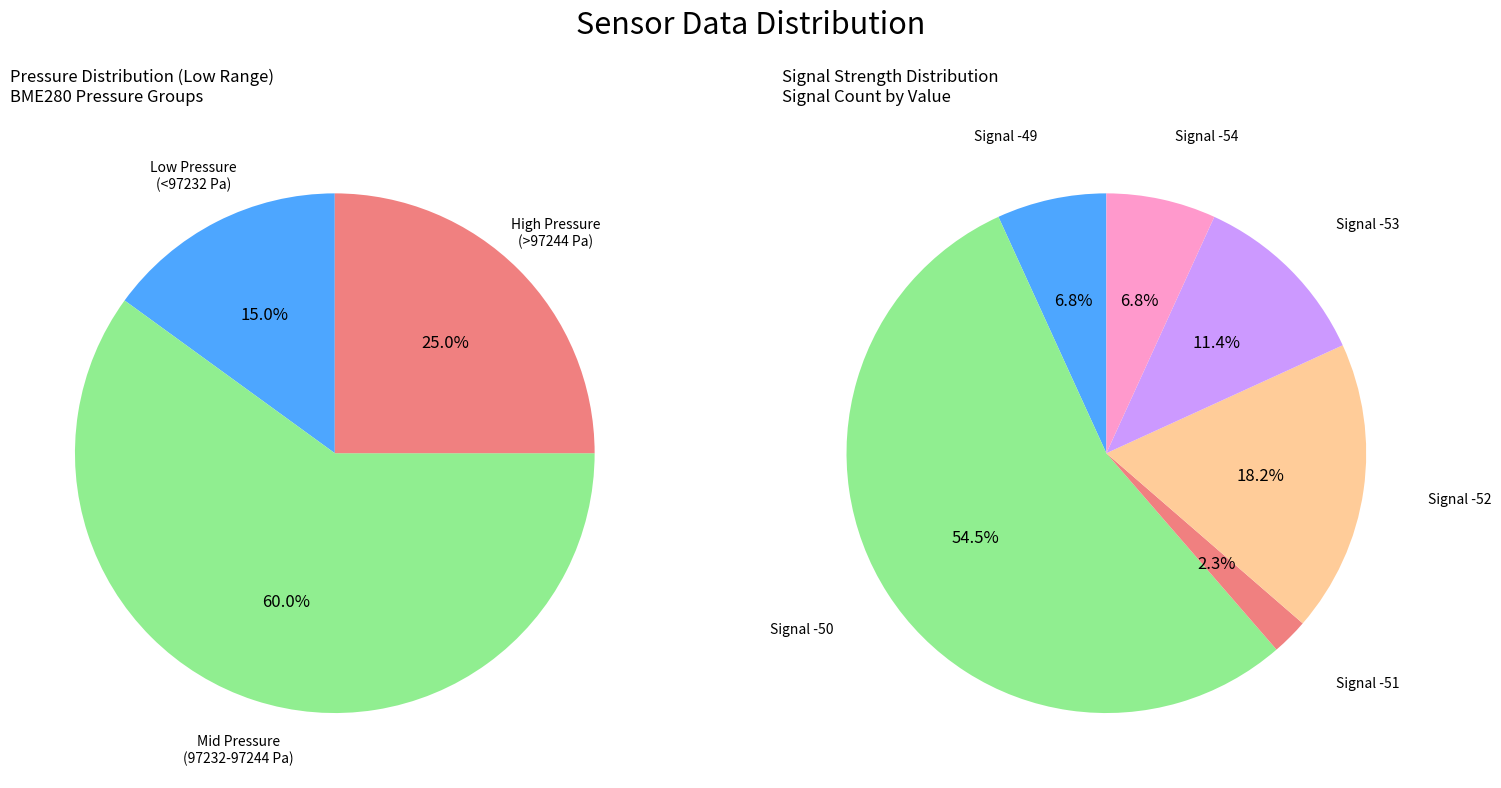

Is the sum of Signal -50 and Signal -52 greater than half?

Yes